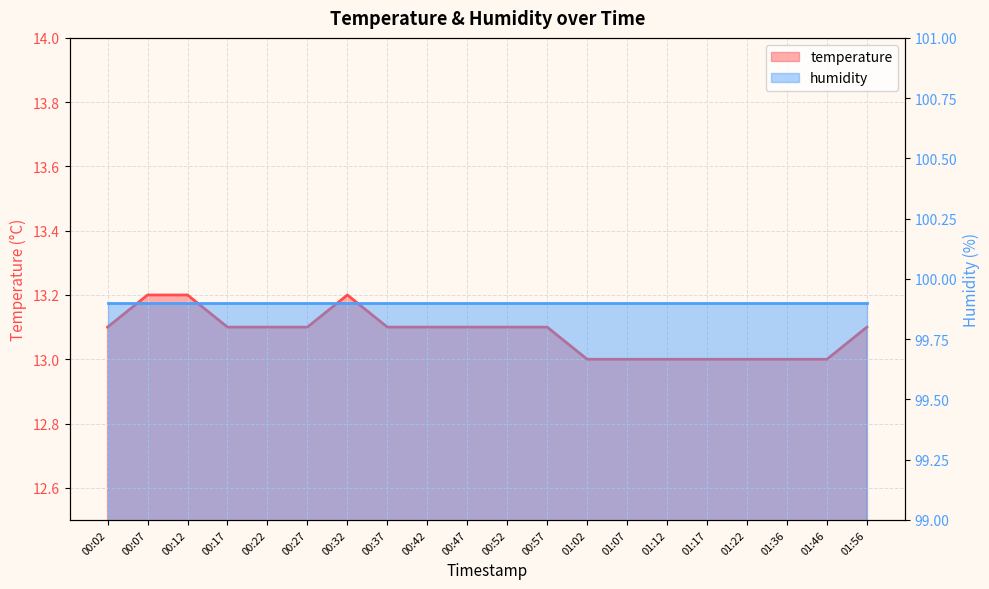

Reading right to left, extract all data points from this chart.

01:56=13.1	01:46=13.0	01:36=13.0	01:22=13.0	01:17=13.0	01:12=13.0	01:07=13.0	01:02=13.0	00:57=13.1	00:52=13.1	00:47=13.1	00:42=13.1	00:37=13.1	00:32=13.2	00:27=13.1	00:22=13.1	00:17=13.1	00:12=13.2	00:07=13.2	00:02=13.1